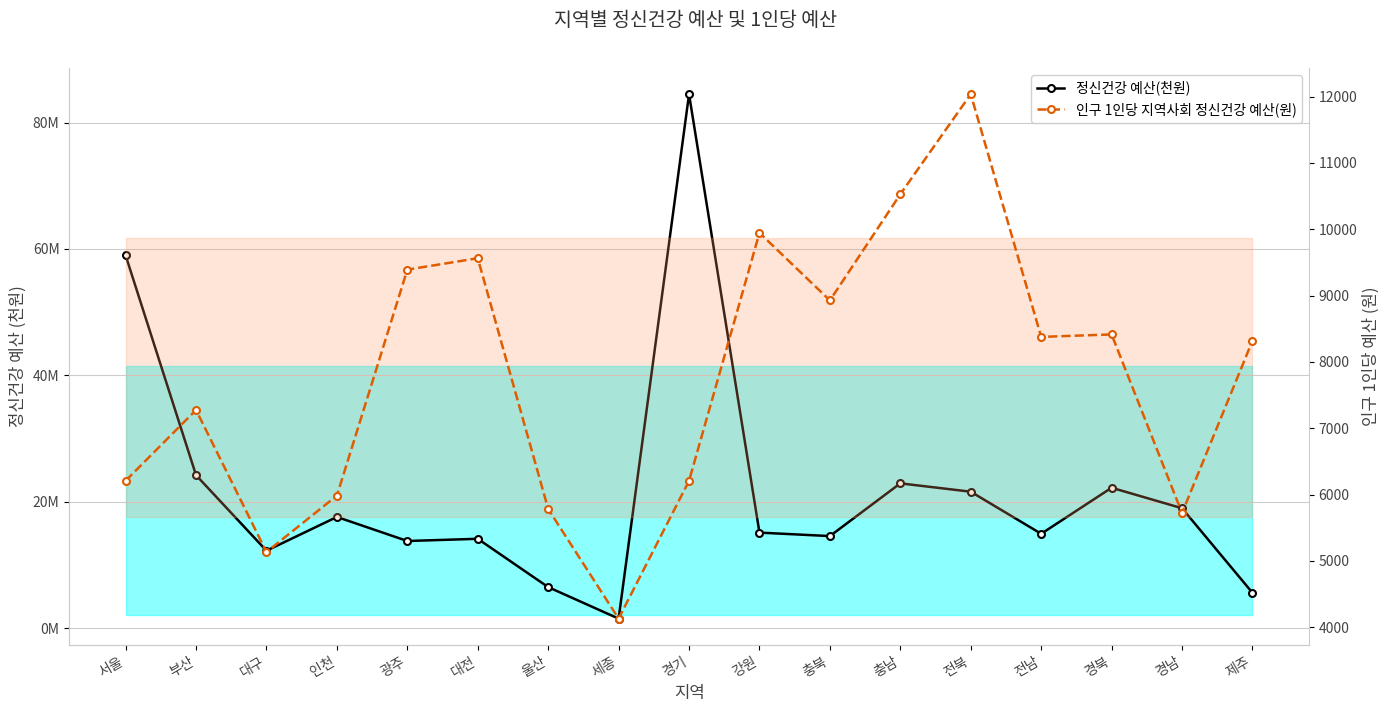

What are all the series names shown in the legend?

정신건강 예산(천원), 인구 1인당 지역사회 정신건강 예산(원)